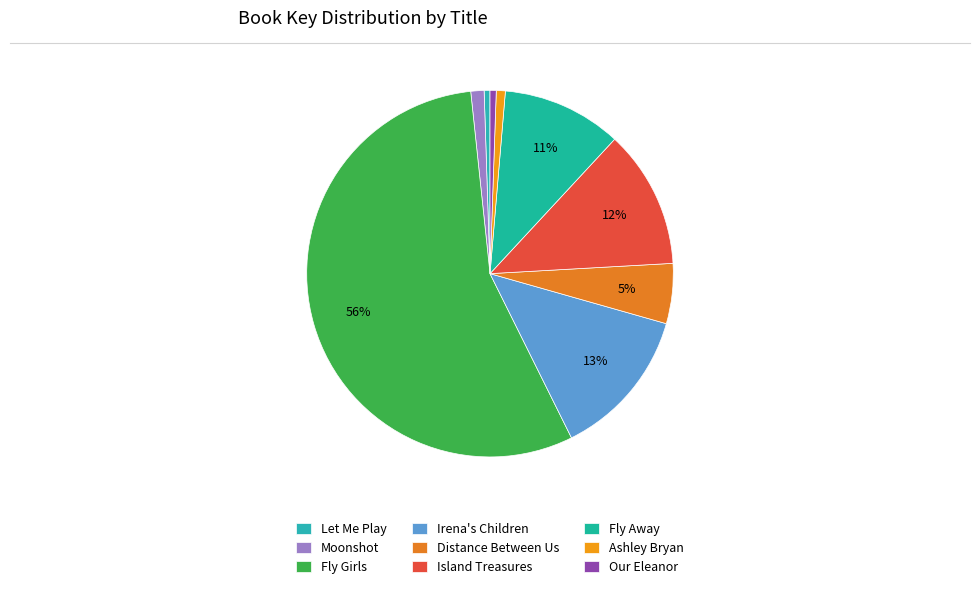

To the nearest percent, what is the difference between the largest and smallest slice percentages?

55%